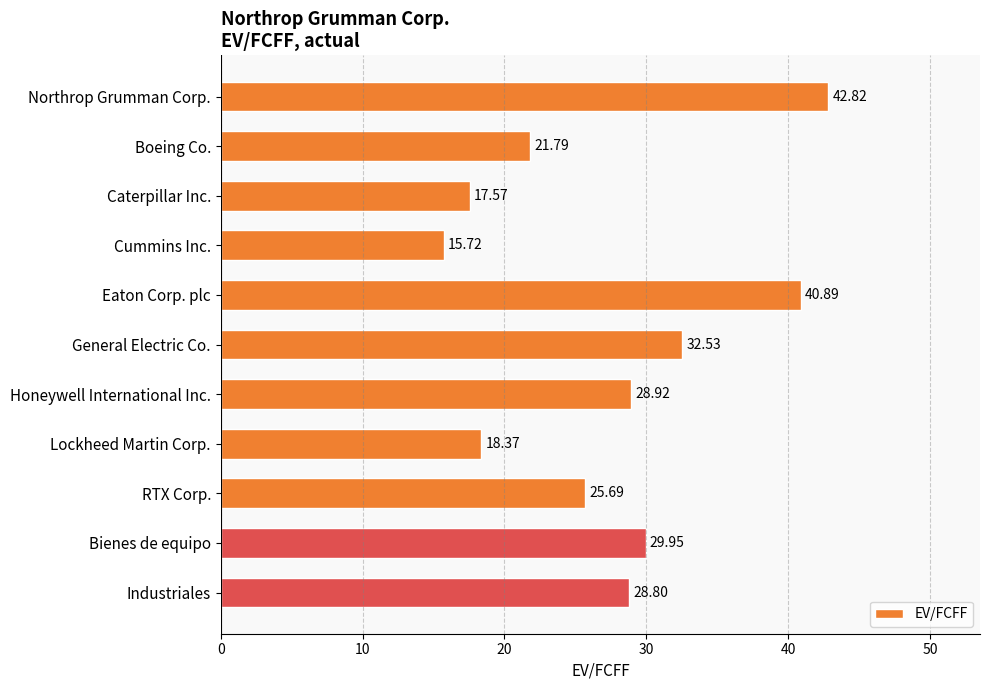

What is the label of the 4th bar from the top?

Cummins Inc.